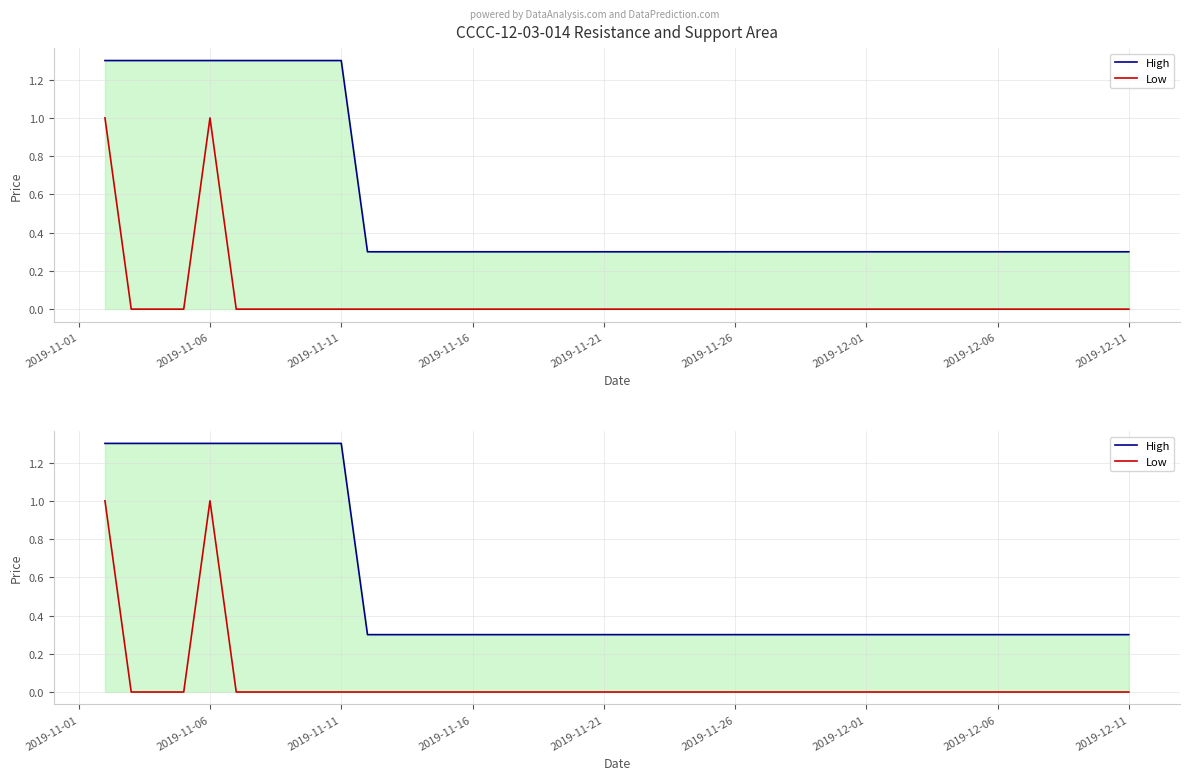

True or false: Low and High intersect in this chart.

False